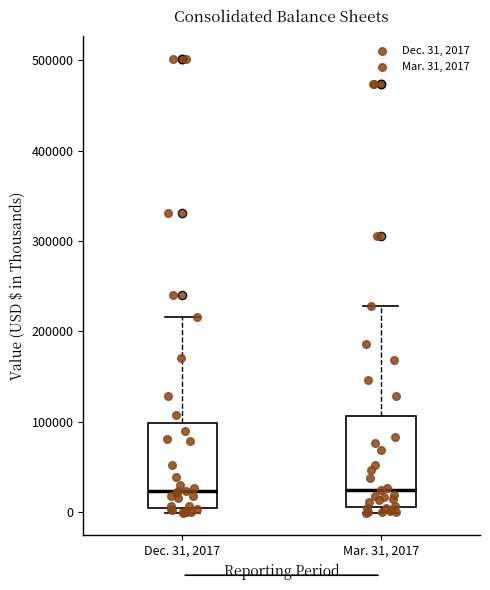

Reading left to right, read every box against the y-axis: the position of its median line, the range the box covers, and the ends of its whiskers. The values are not printed on the chart, so give them approximately, as read against the axis.

Dec. 31, 2017: median 20000, box 10000 to 100000, whiskers 0 to 220000
Mar. 31, 2017: median 20000, box 10000 to 110000, whiskers 0 to 230000